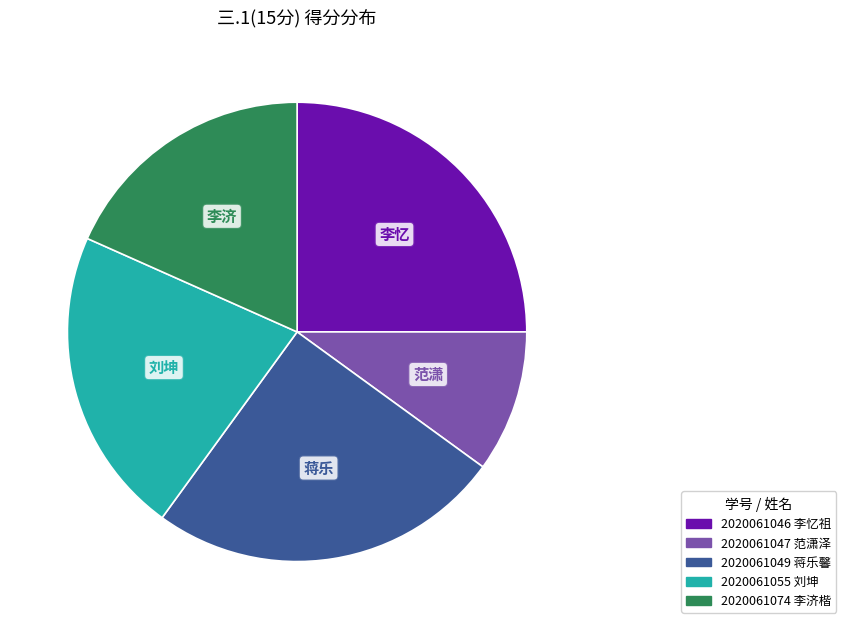

Is it true that 2020061046 is 25% of the pie?

True